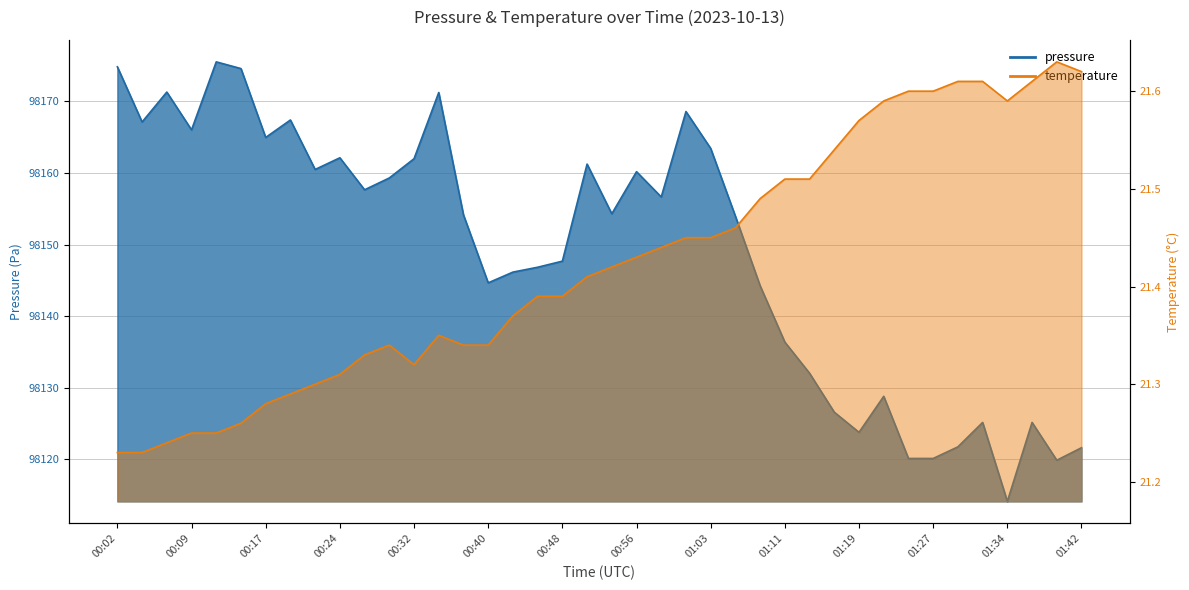

How many values in the pressure series are below 98154?

19